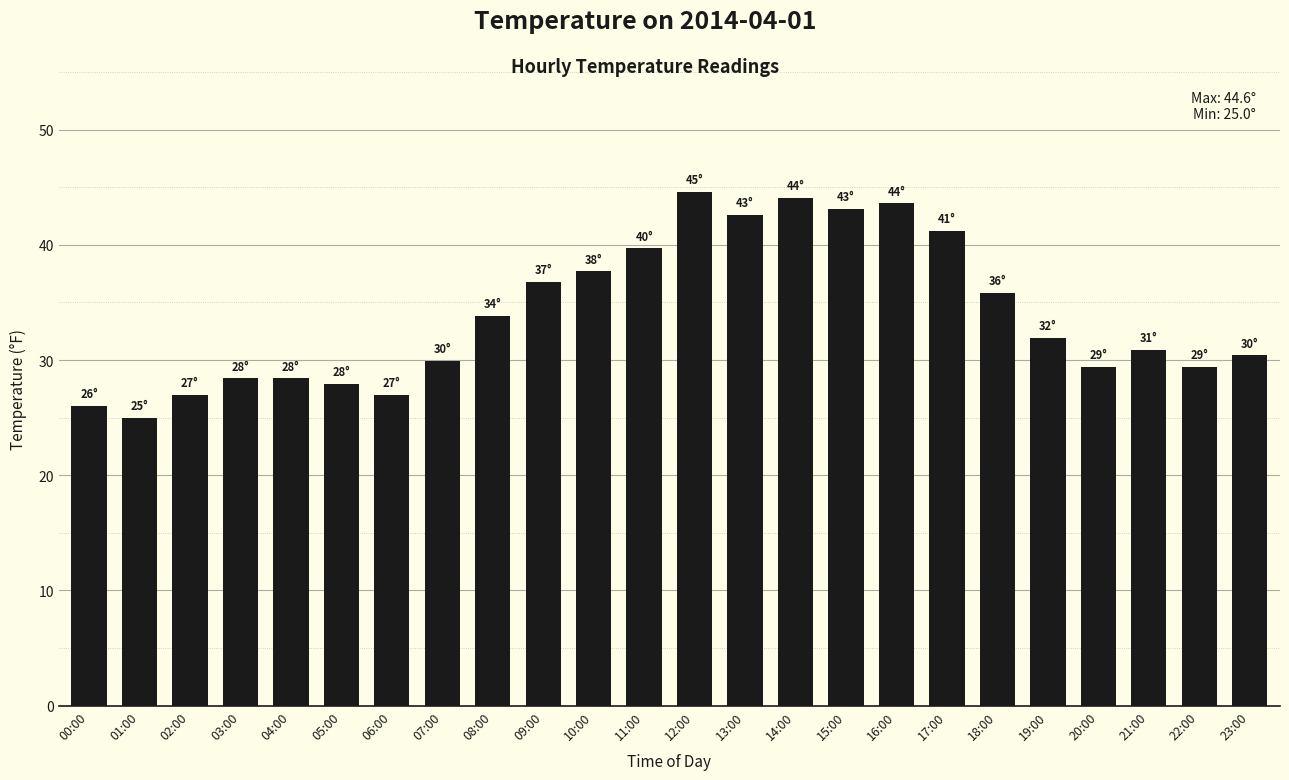

What is the approximate value at 12:00?

44.6